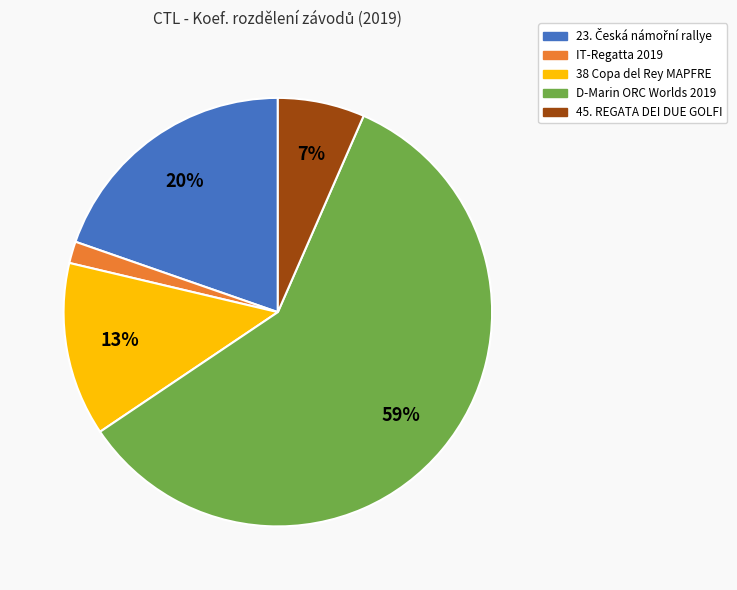

Count the number of slices in the pie.

5